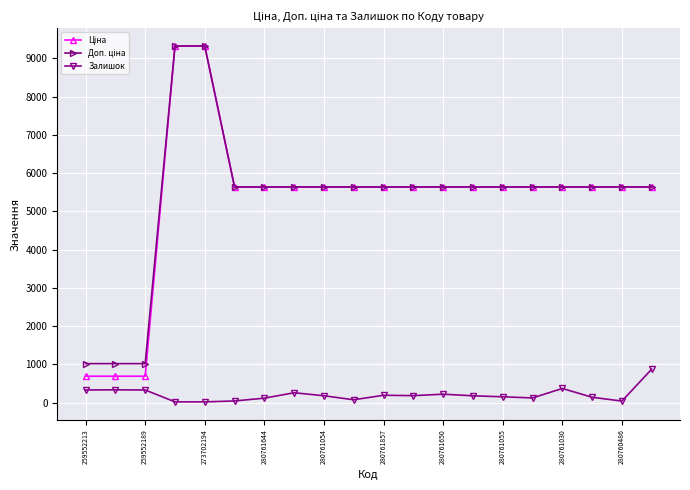

At how many categories does at least one series exceed 5389?

17